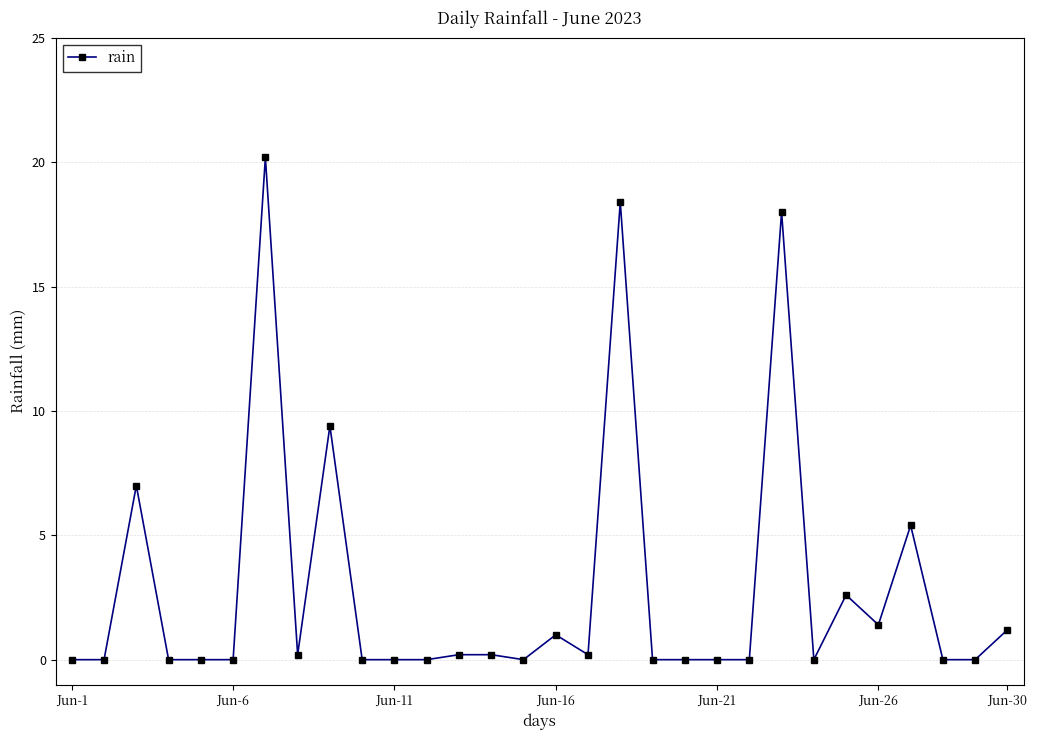

How many data points does each series have?

30